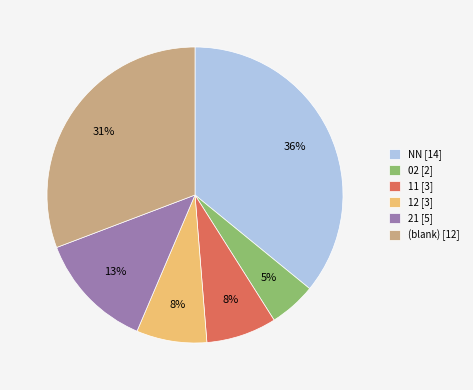

Combined, do (blank) [12] and 02 [2] account for over 50%?

No